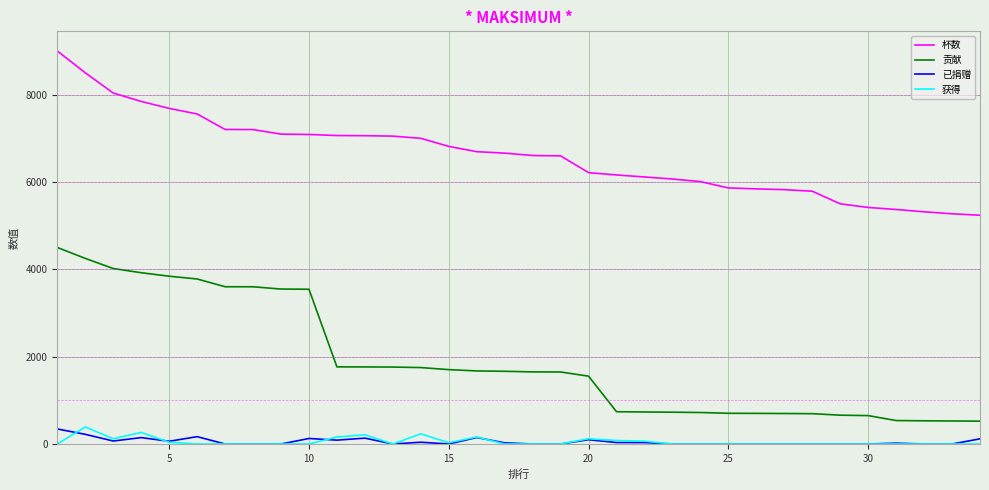

How many values in the 获得 series exceed 0?

12